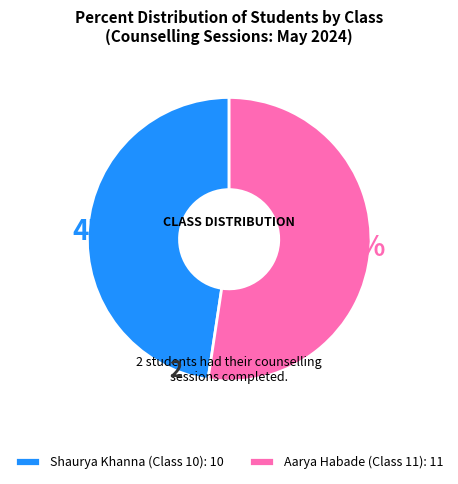

What percentage is the Shaurya Khanna (Class 10) slice, to the nearest percent?

48%